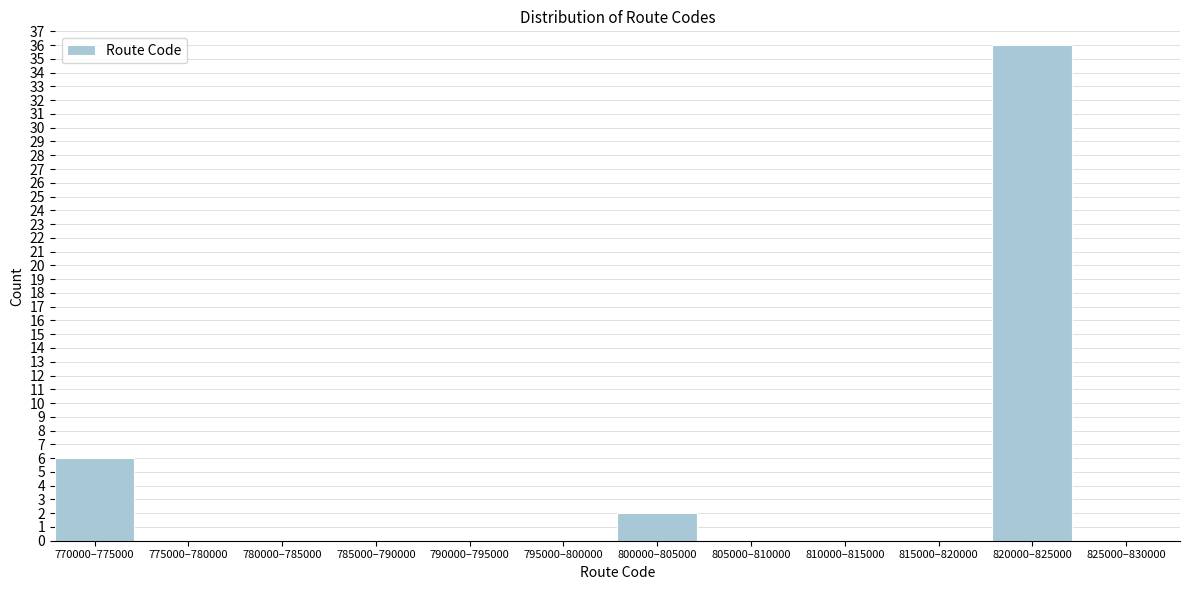

Reading left to right, list all the values displayed in this chart.

770000–775000=6	775000–780000=0	780000–785000=0	785000–790000=0	790000–795000=0	795000–800000=0	800000–805000=2	805000–810000=0	810000–815000=0	815000–820000=0	820000–825000=36	825000–830000=0